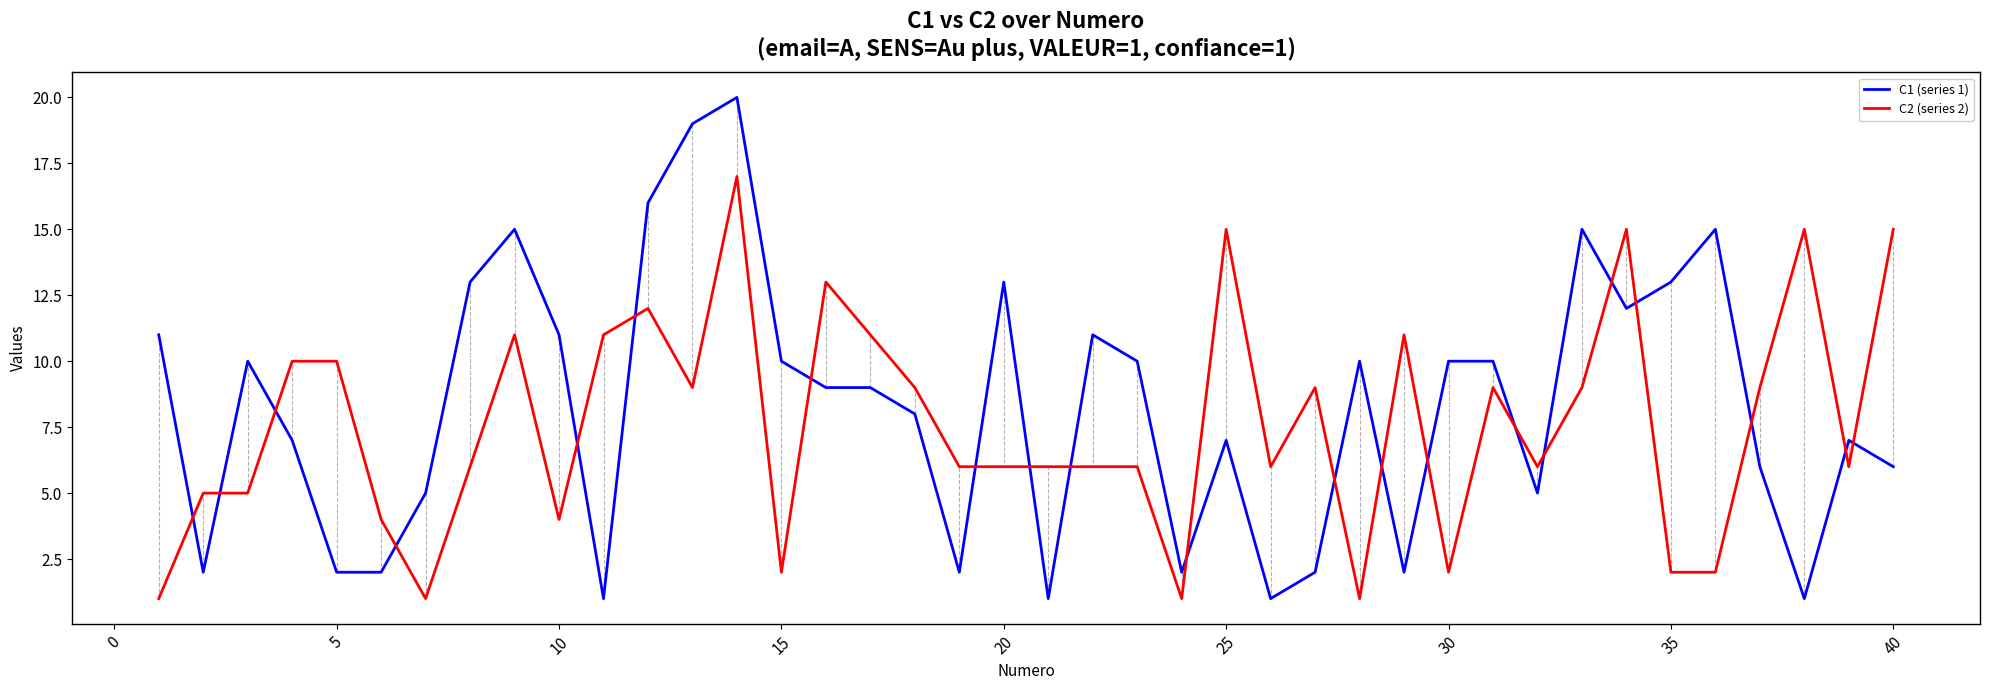

List the series in order of their peak value, highest first.

C1 (series 1), C2 (series 2)